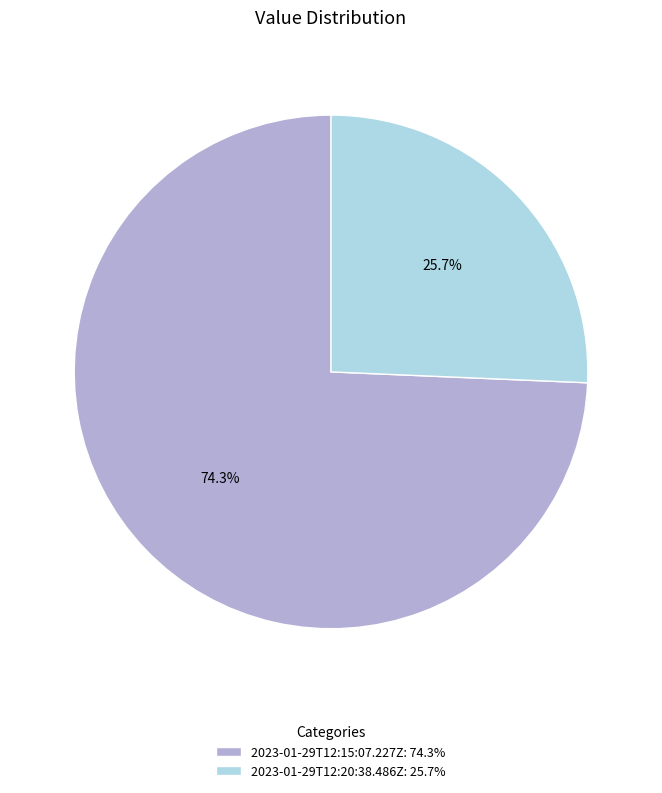

The 2023-01-29T12:20:38.486Z slice represents 26% of the pie. True or false?

True